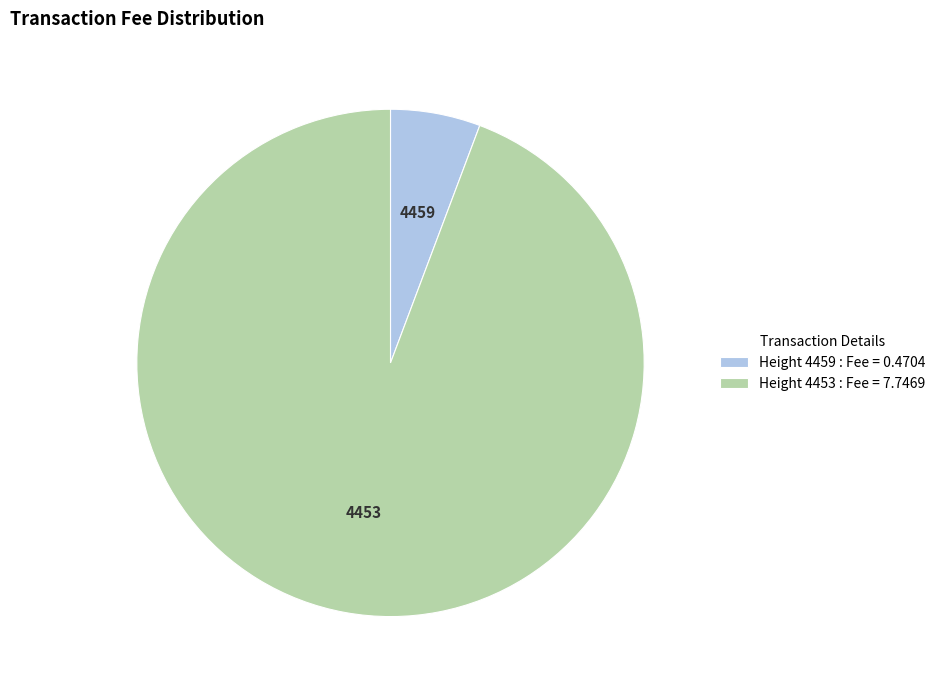

How many segments does this pie chart have?

2